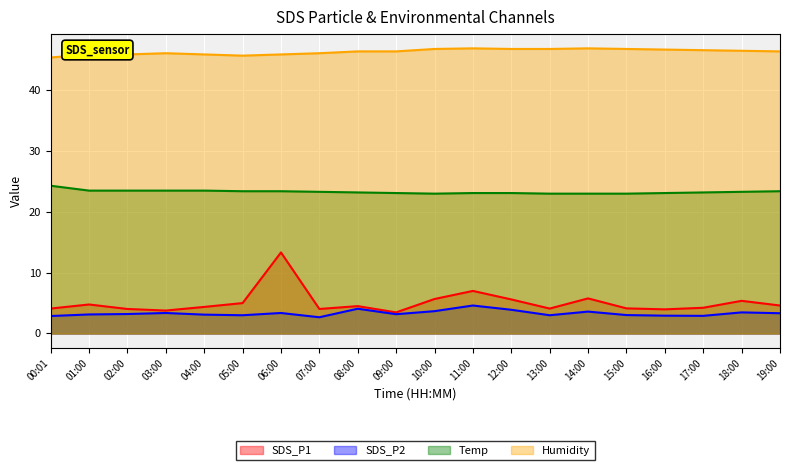

The value of SDS_P1 at 10:00 is 5.7. True or false?

True